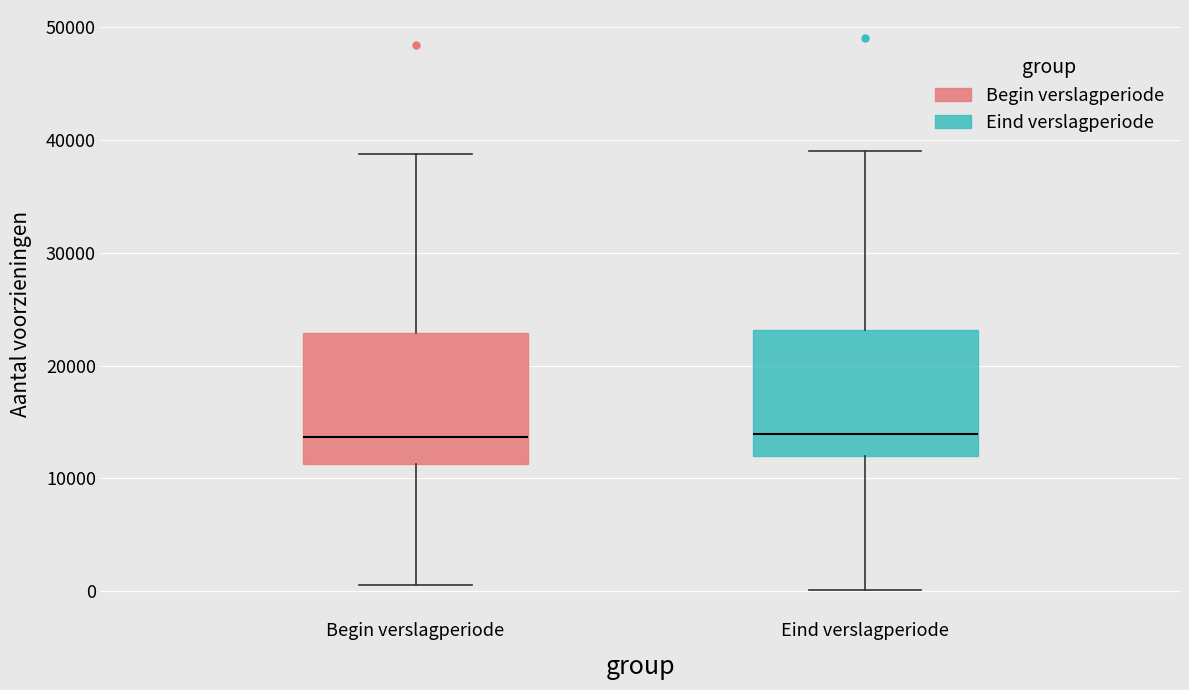

Reading left to right, read every box against the y-axis: the position of its median line, the range the box covers, and the ends of its whiskers. The values are not printed on the chart, so give them approximately, as read against the axis.

Begin verslagperiode: median 14000, box 11000 to 23000, whiskers 1000 to 39000
Eind verslagperiode: median 14000, box 12000 to 23000, whiskers 0 to 39000